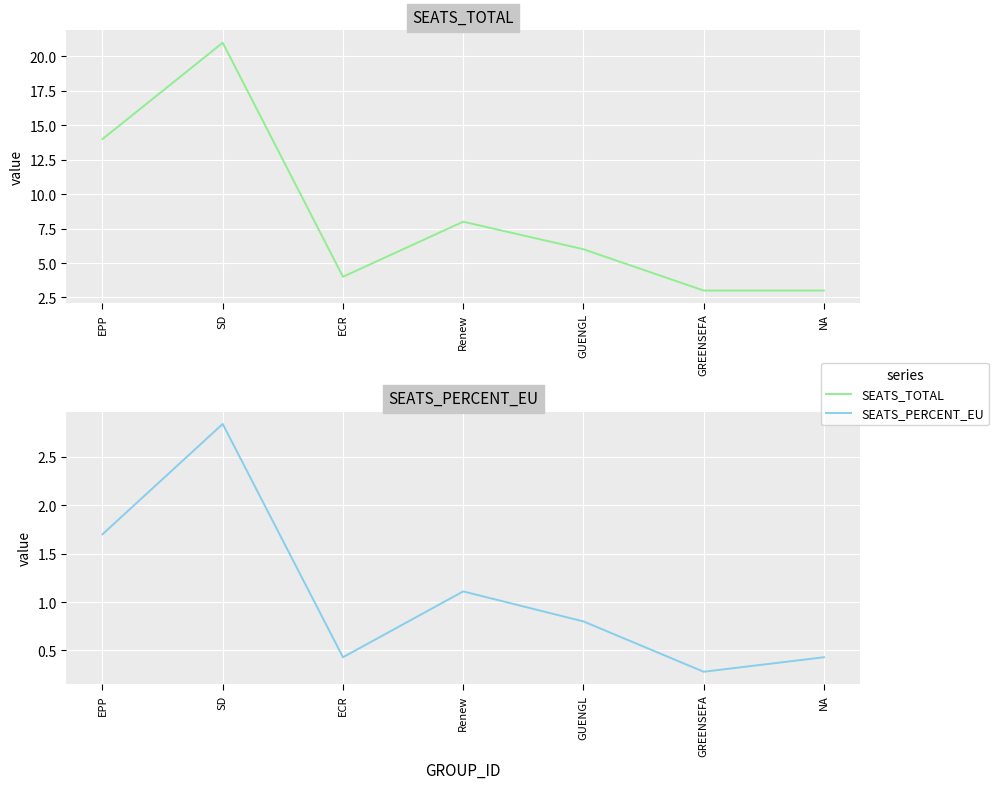

How many data points does each series have?

7